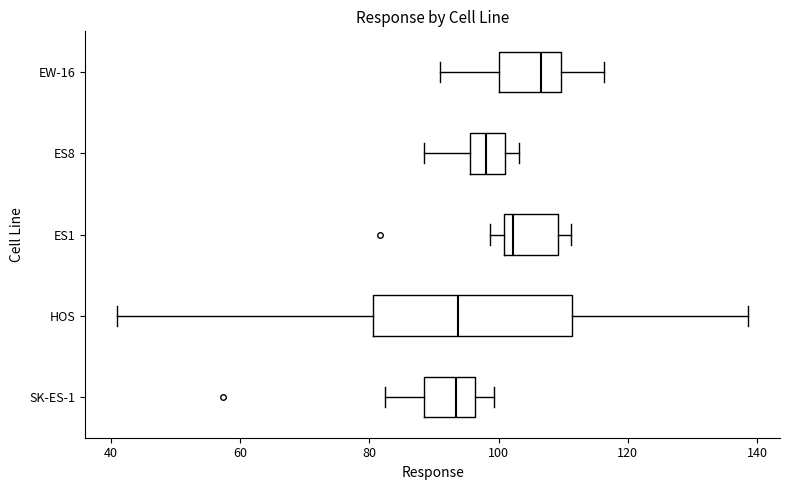

Where is the left edge of the box for HOS on the x-axis? The values are not printed on the chart, so give them approximately, as read against the axis.

80